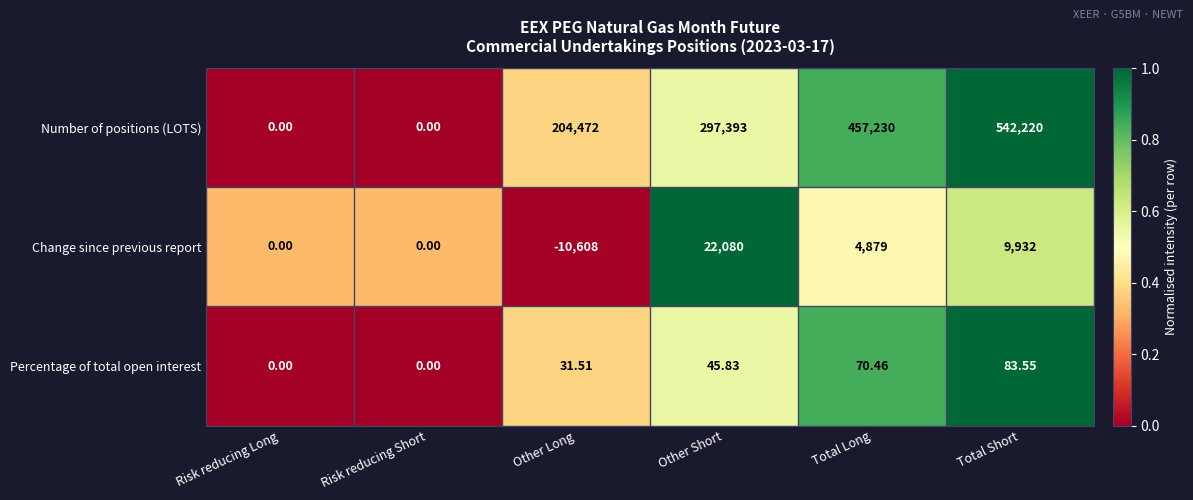

Where is Percentage of total open interest nearest to the value 41?

Other Short